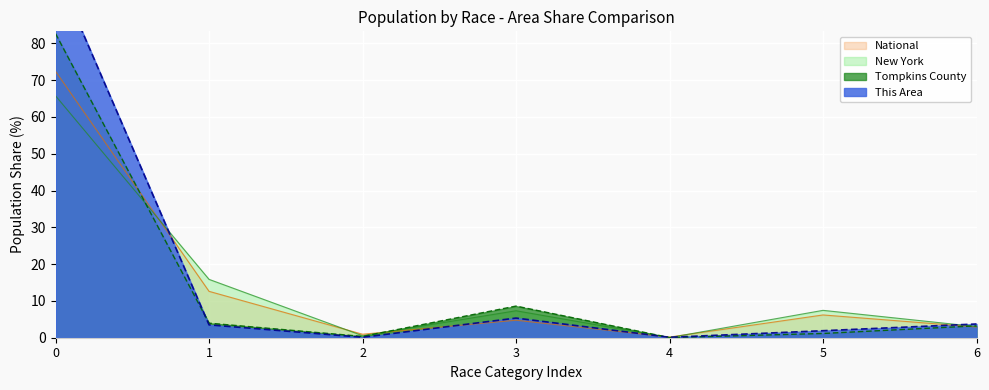

Is it true that National equals 72.4 at 0?

True